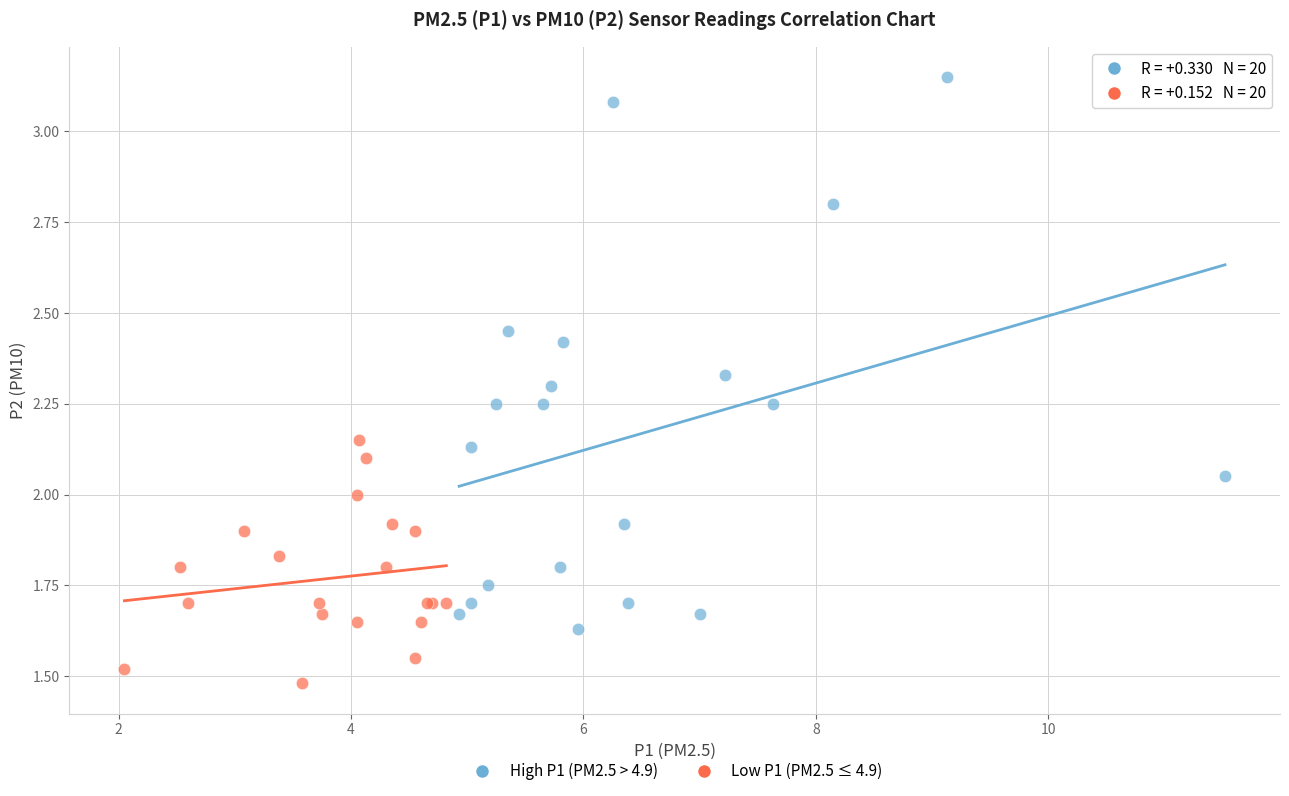

Which series has the widest spread of Y values?

High P1 (PM2.5 > 4.9)